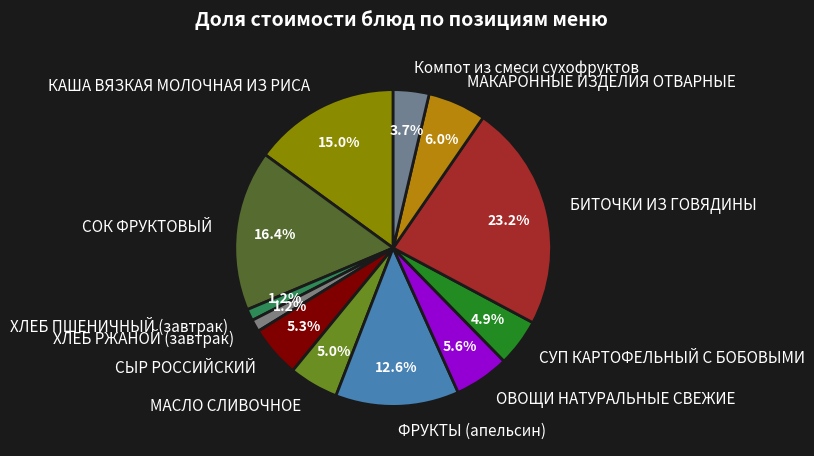

Which slice is the largest?

БИТОЧКИ ИЗ ГОВЯДИНЫ